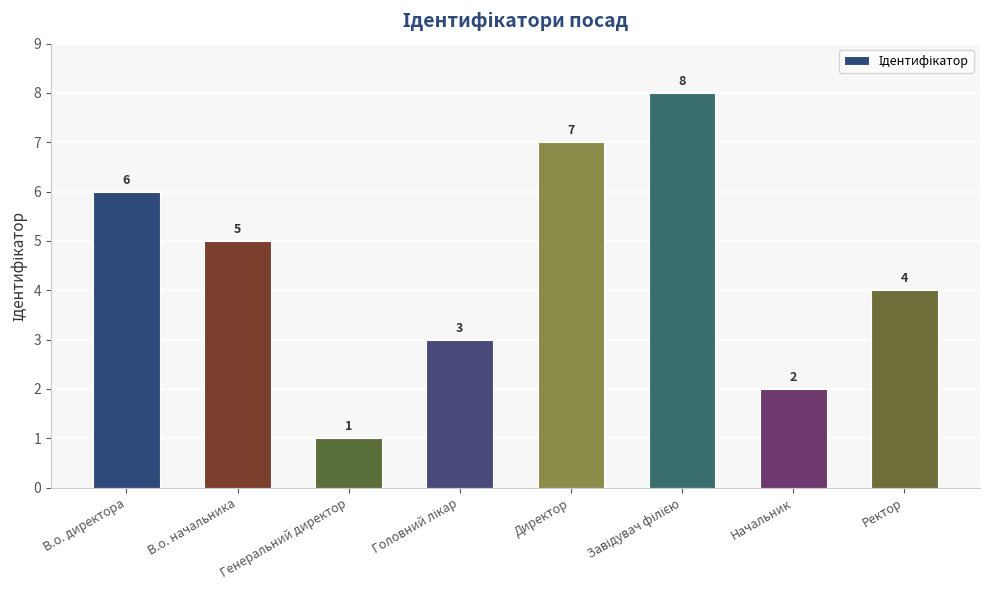

Where is the data nearest to the value 4?

Ректор